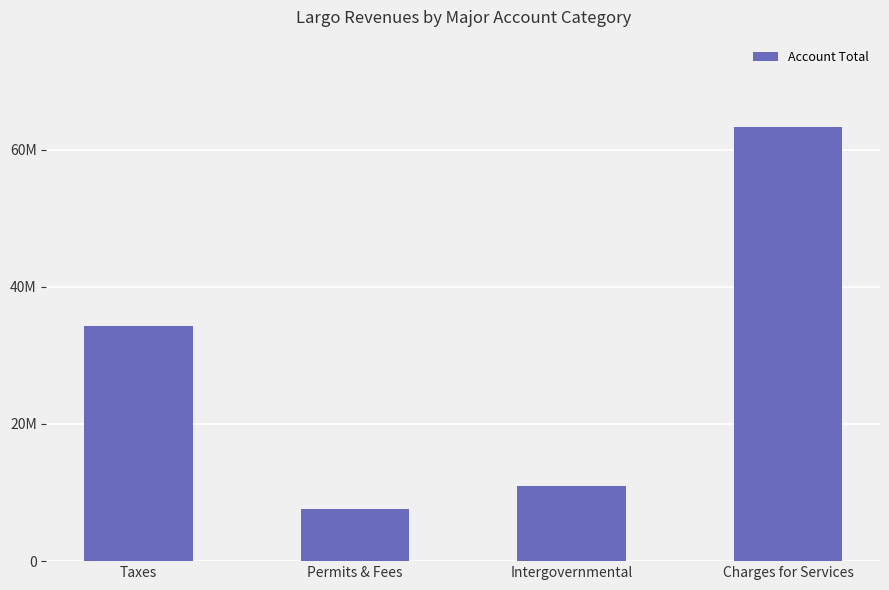

What is the label of the 3rd bar from the right?

Permits & Fees